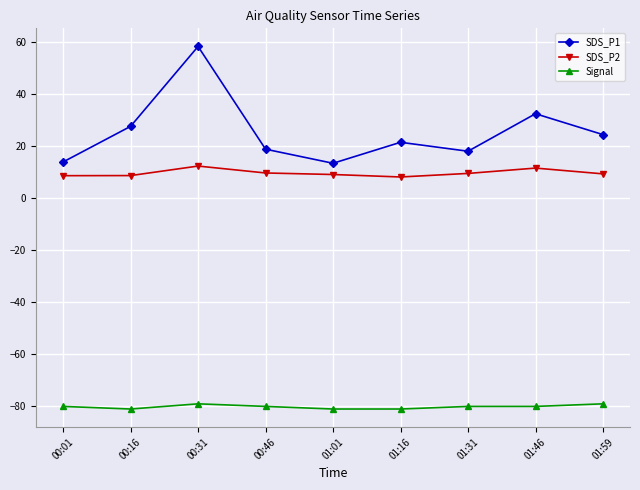

What is the label of the 8th point from the right?

00:16